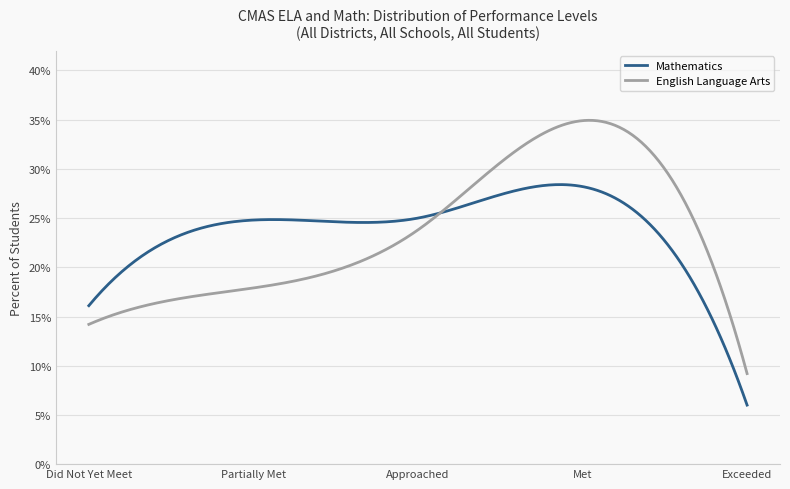

Which category has the highest value in the Mathematics series?

Met